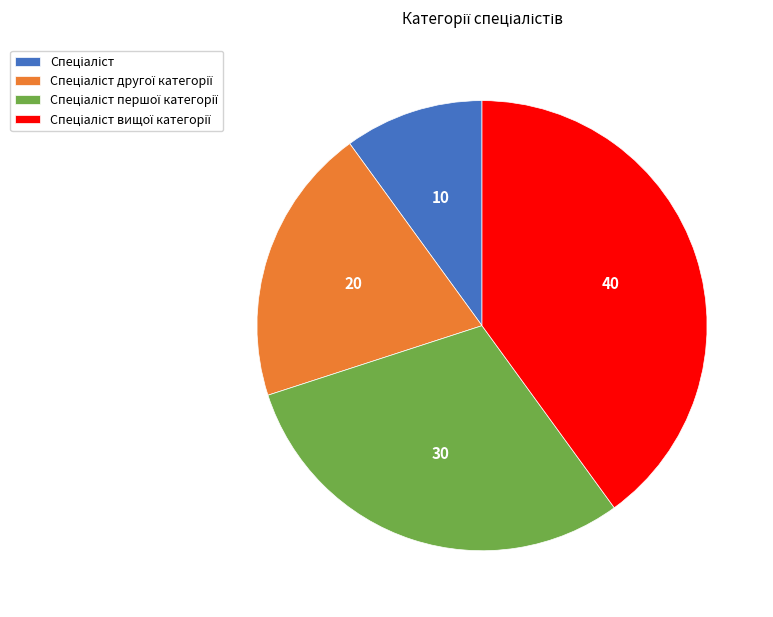

Does any single category account for the majority?

No